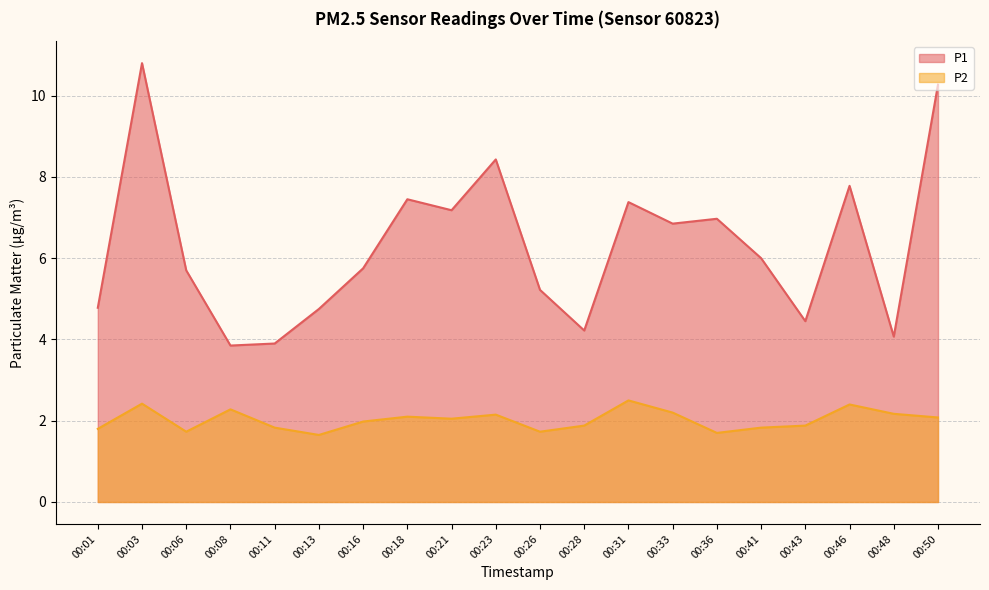

What is the total value across all series at 00:21?

9.2